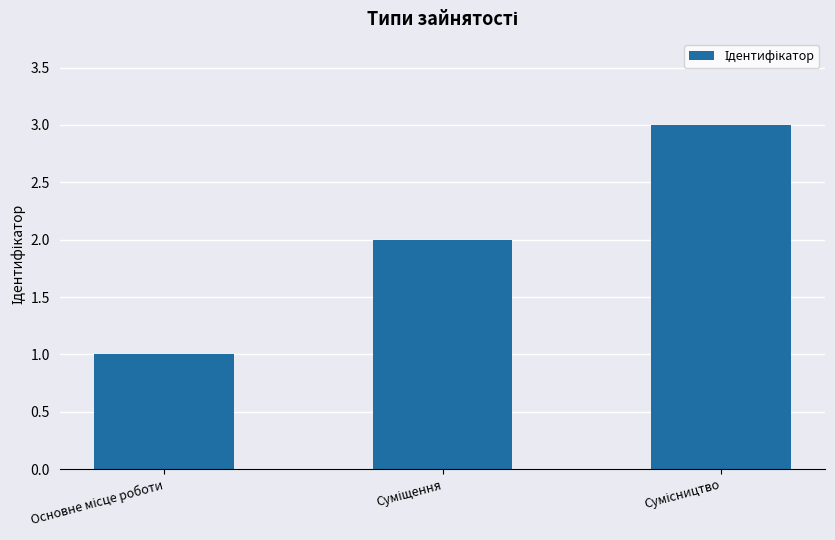

Reading left to right, what are all the values shown in this chart?

1	2	3